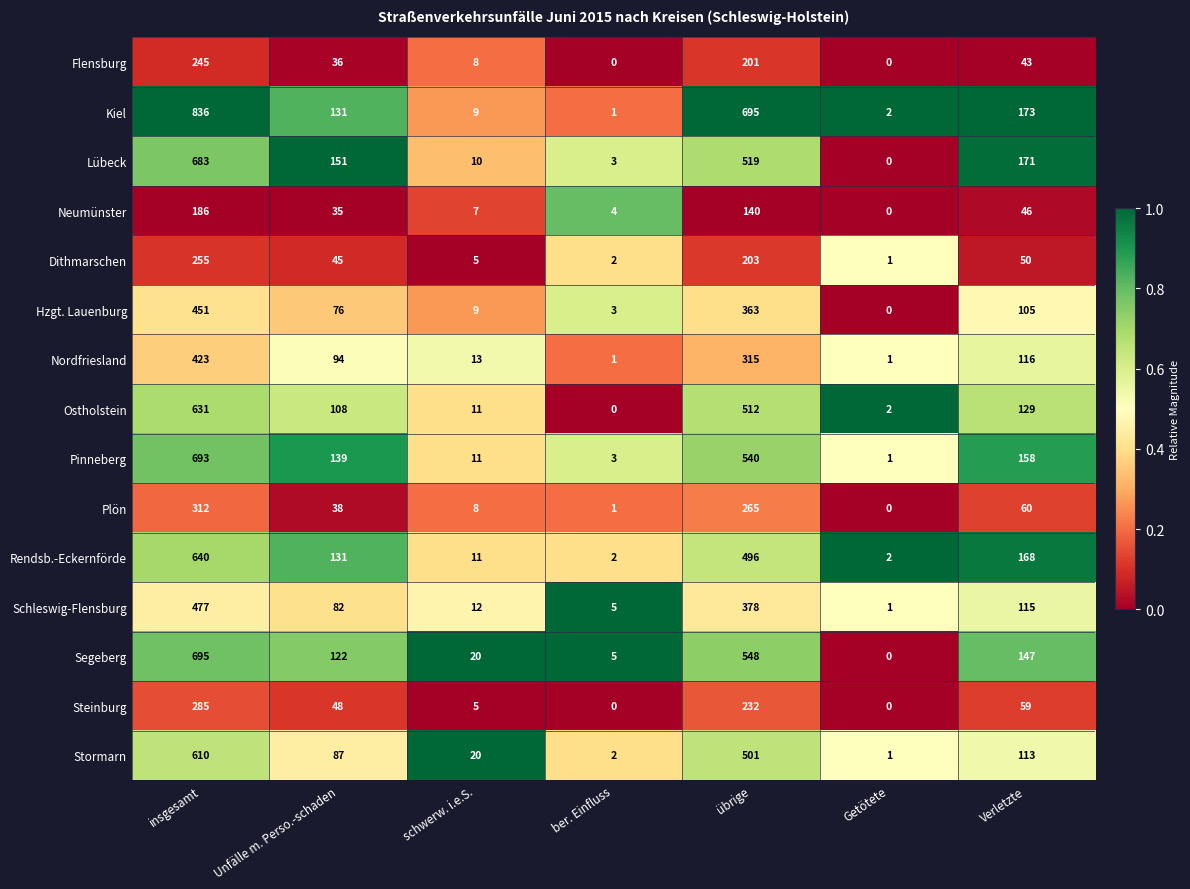

Rank the series at insgesamt from lowest to highest value.

Neumünster, Flensburg, Dithmarschen, Steinburg, Plön, Nordfriesland, Hzgt. Lauenburg, Schleswig-Flensburg, Stormarn, Ostholstein, Rendsb.-Eckernförde, Lübeck, Pinneberg, Segeberg, Kiel